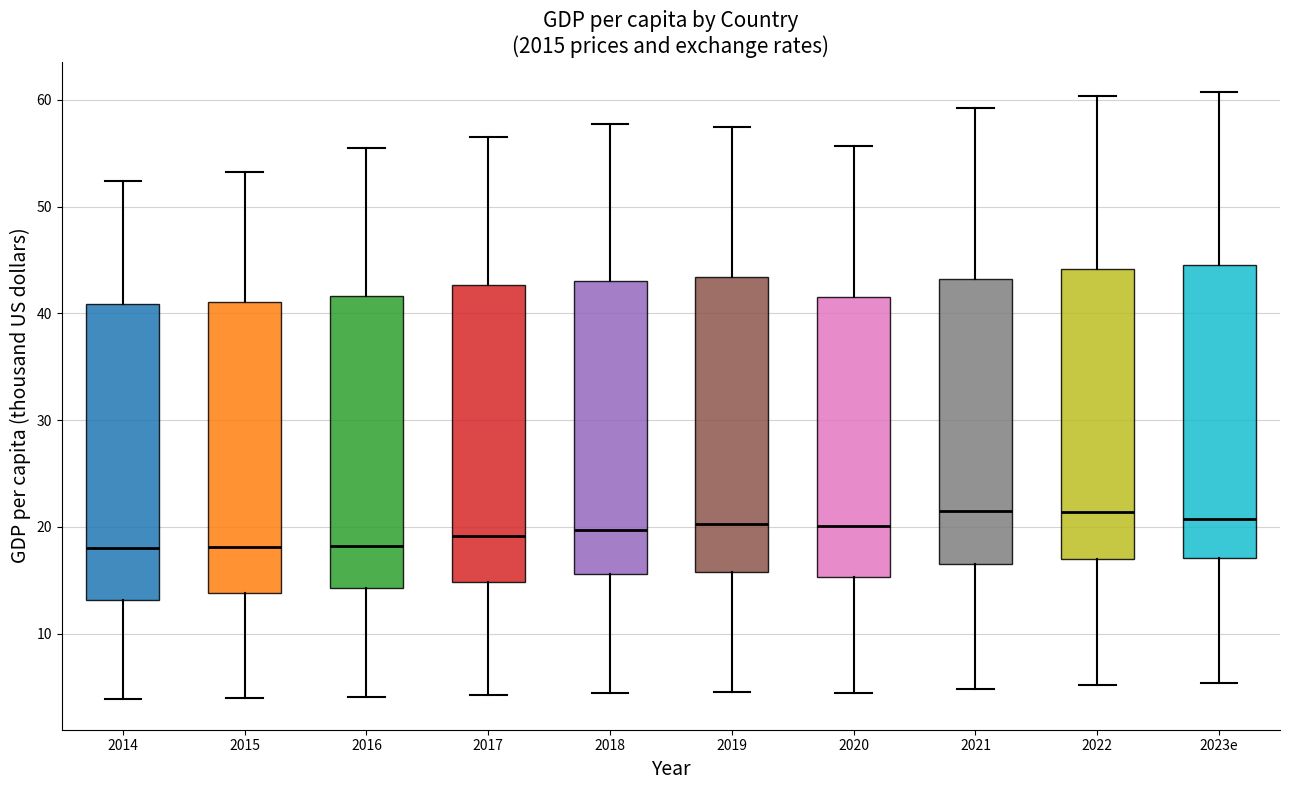

Where does the median line of the box for 2022 sit on the y-axis? The values are not printed on the chart, so give them approximately, as read against the axis.

21